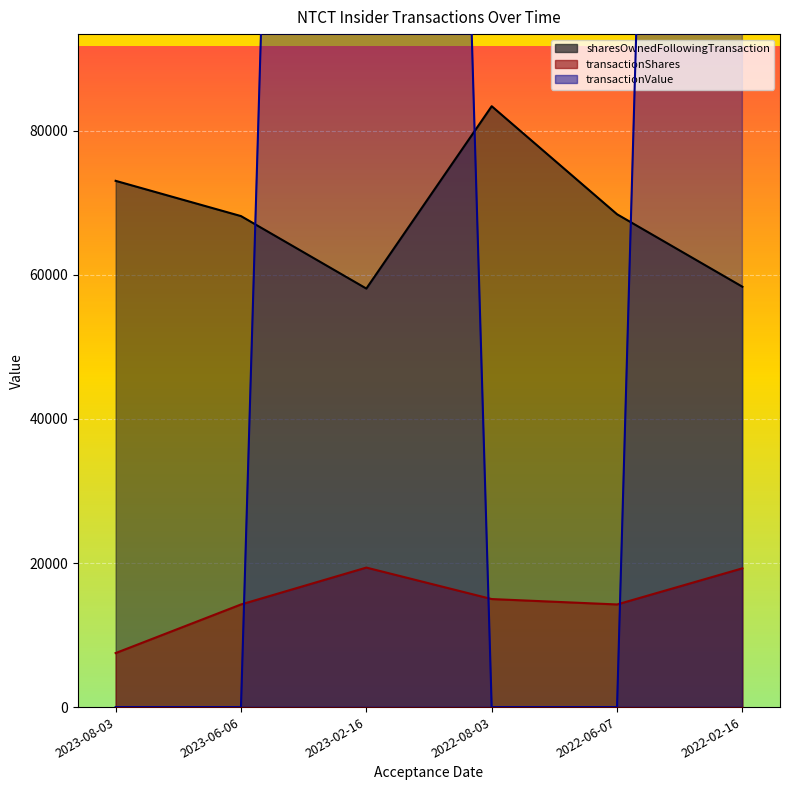

What is the label of the 2nd point from the left?

2023-06-06